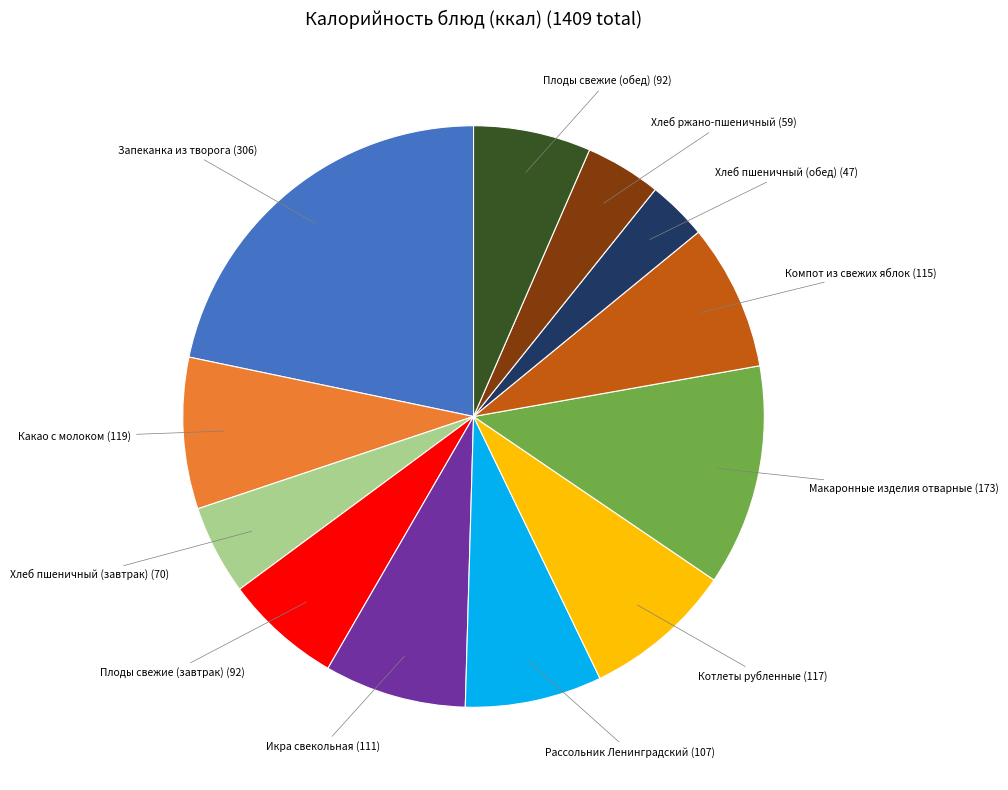

Is it true that Котлеты рубленные is 1% of the pie?

False